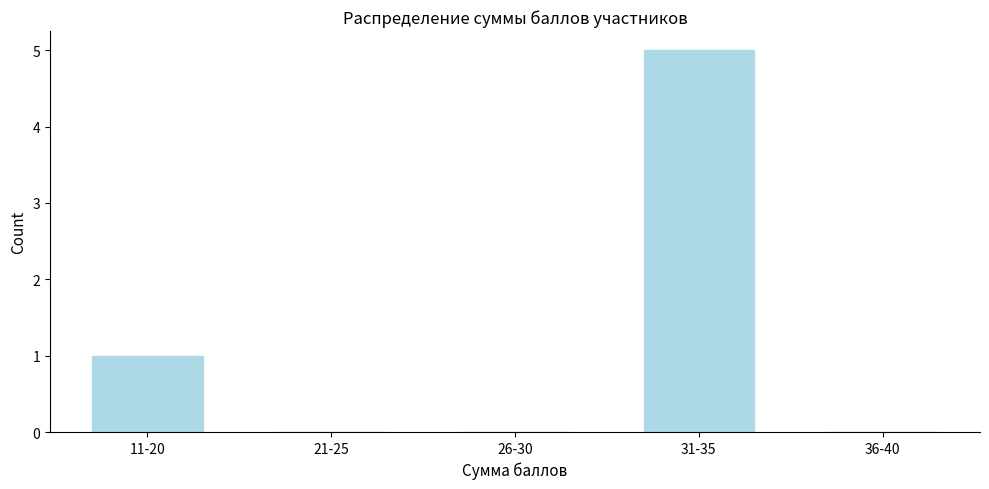

Where is the data nearest to the value 2?

11-20